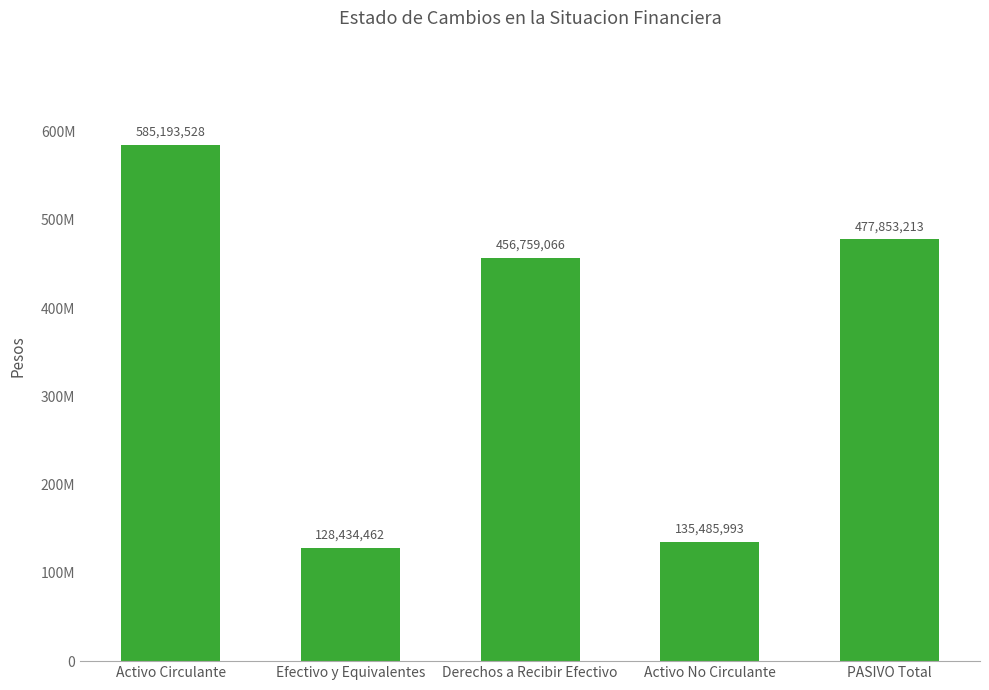

Reading right to left, extract all data points from this chart.

477853213	135485993	456759066	128434462	585193528